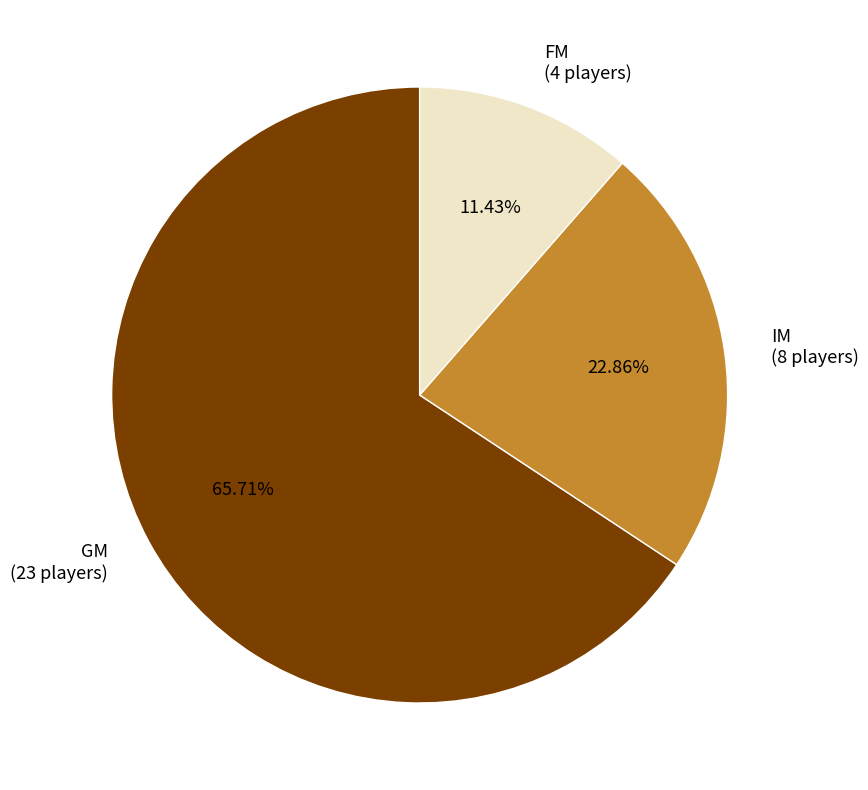

True or false: FM accounts for 21% of the total.

False